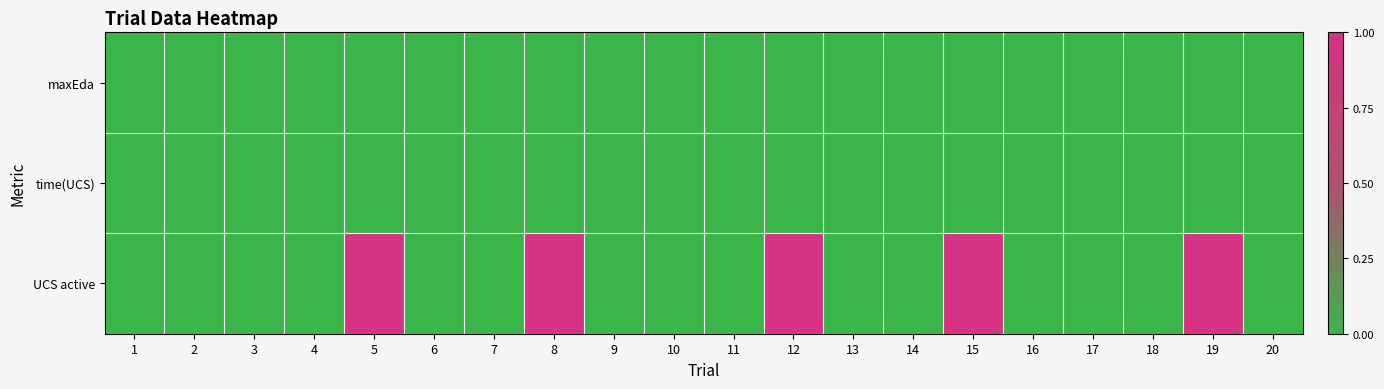

Reading left to right, list all the values displayed in this chart.

maxEda: 1=0	2=0	3=0	4=0	5=0	6=0	7=0	8=0	9=0	10=0	11=0	12=0	13=0	14=0	15=0	16=0	17=0	18=0	19=0	20=0
time(UCS): 1=0	2=0	3=0	4=0	5=0	6=0	7=0	8=0	9=0	10=0	11=0	12=0	13=0	14=0	15=0	16=0	17=0	18=0	19=0	20=0
UCS active: 1=0	2=0	3=0	4=0	5=1	6=0	7=0	8=1	9=0	10=0	11=0	12=1	13=0	14=0	15=1	16=0	17=0	18=0	19=1	20=0